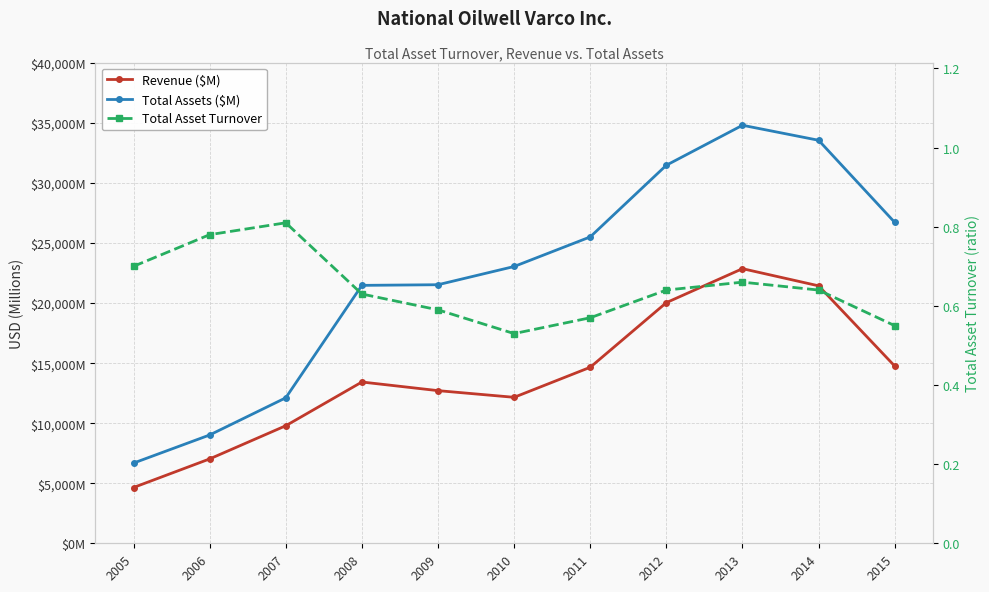

At which category is the sum across all series the highest?

2013